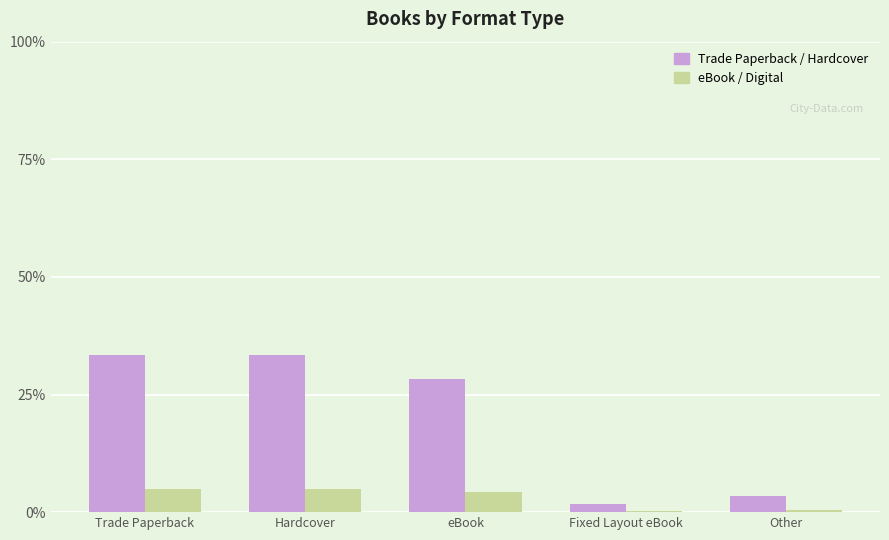

The Trade Paperback / Hardcover series shows 33.3 at Hardcover. True or false?

True